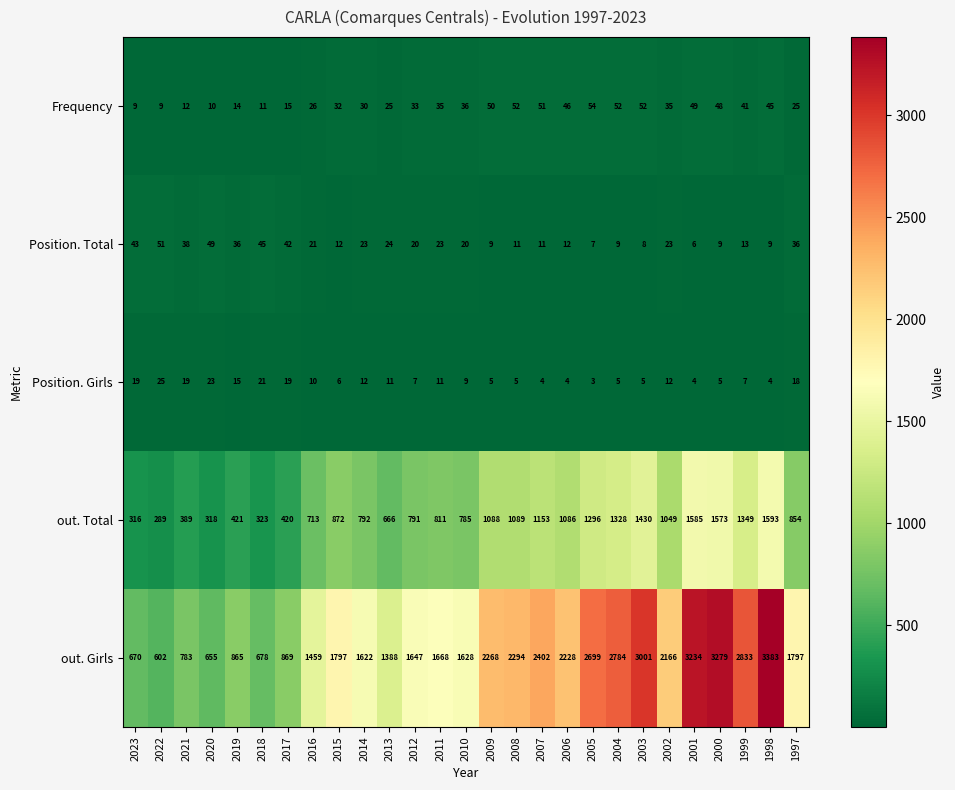

Where is out. Total nearest to the value 941?

2015